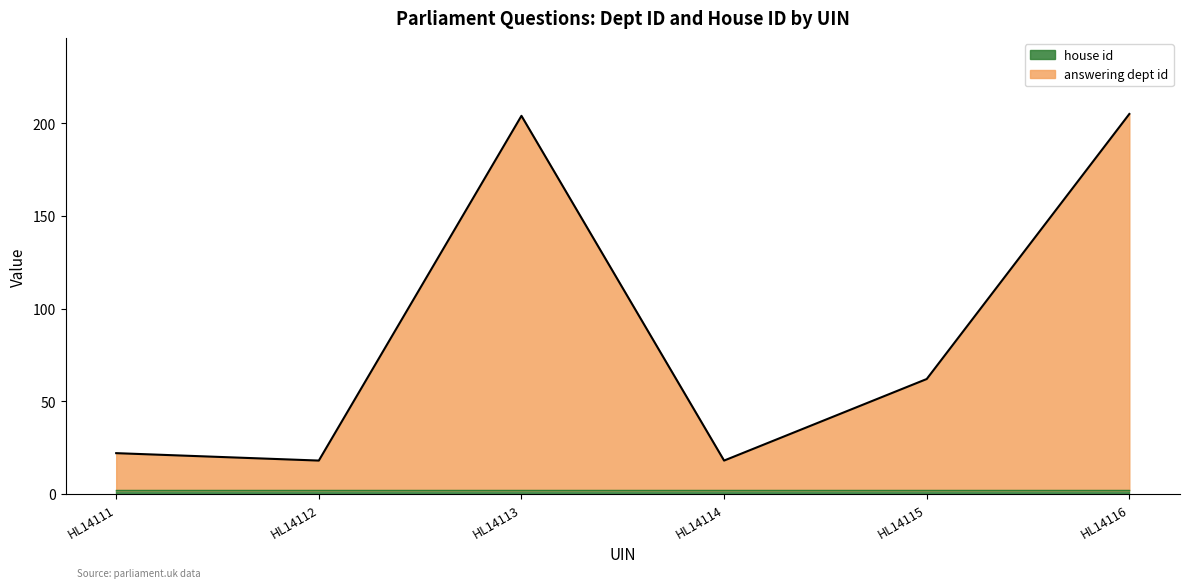

What is the value of the 1st point from the left?

22